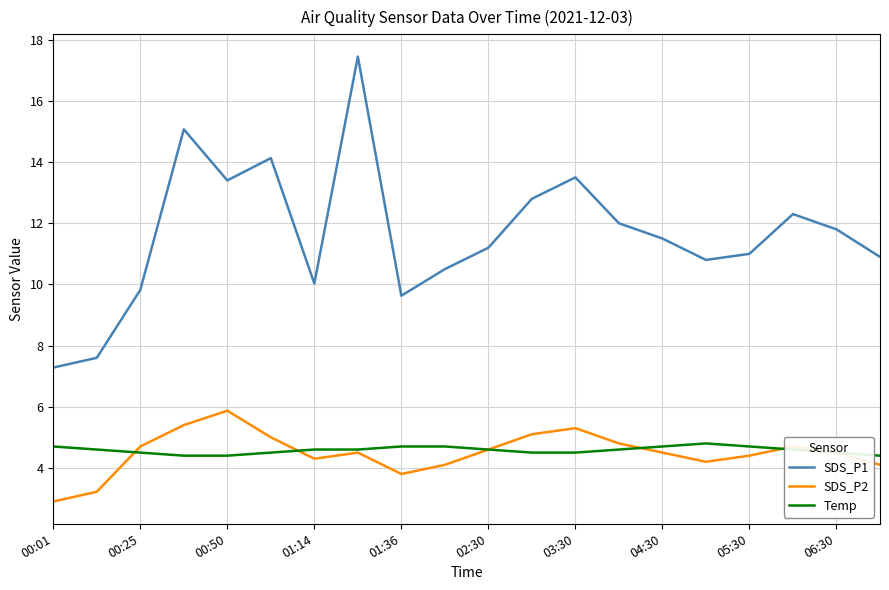

What is the difference between the second highest and minimum values in the SDS_P2 series?

2.5